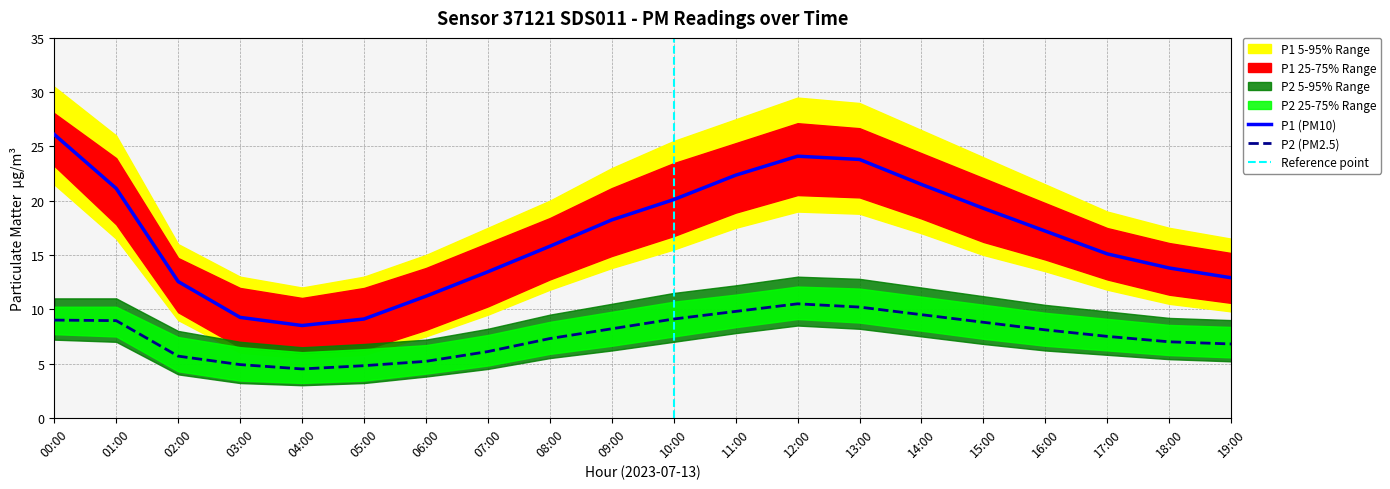

Reading left to right, list all the values displayed in this chart.

P1: 26.1	21.1	12.6	9.2	8.5	9.1	11.2	13.4	15.8	18.2	20.1	22.4	24.1	23.8	21.5	19.3	17.2	15.1	13.8	12.9
P2: 9.0	8.9	5.7	4.9	4.5	4.8	5.2	6.1	7.3	8.2	9.1	9.8	10.5	10.2	9.5	8.8	8.1	7.5	7.0	6.8
P1_upper: 30.5	26.0	16.0	13.0	12.0	13.0	15.0	17.5	20.0	23.0	25.5	27.5	29.5	29.0	26.5	24.0	21.5	19.0	17.5	16.5
P1_lower: 21.5	16.5	9.0	6.0	5.5	5.8	7.5	9.5	11.8	13.8	15.5	17.5	19.0	18.8	17.0	15.0	13.5	11.8	10.5	9.8
P2_upper: 11.0	11.0	8.0	7.0	6.5	6.8	7.2	8.2	9.5	10.5	11.5	12.2	13.0	12.8	12.0	11.2	10.4	9.8	9.2	9.0
P2_lower: 7.2	7.0	4.0	3.2	3.0	3.2	3.8	4.5	5.5	6.2	7.0	7.8	8.5	8.2	7.5	6.8	6.2	5.8	5.4	5.2